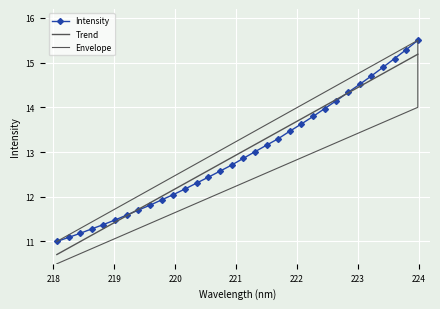

Rank the categories by value from lowest to highest.

218.0596, 218.2508, 218.442, 218.6332, 218.8244, 219.0156, 219.2067, 219.3979, 219.589, 219.7801, 219.9712, 220.1623, 220.3533, 220.5444, 220.7354, 220.9264, 221.1174, 221.3083, 221.4993, 221.6902, 221.8812, 222.0721, 222.263, 222.4538, 222.6447, 222.8355, 223.0264, 223.2172, 223.408, 223.5987, 223.7895, 223.9802